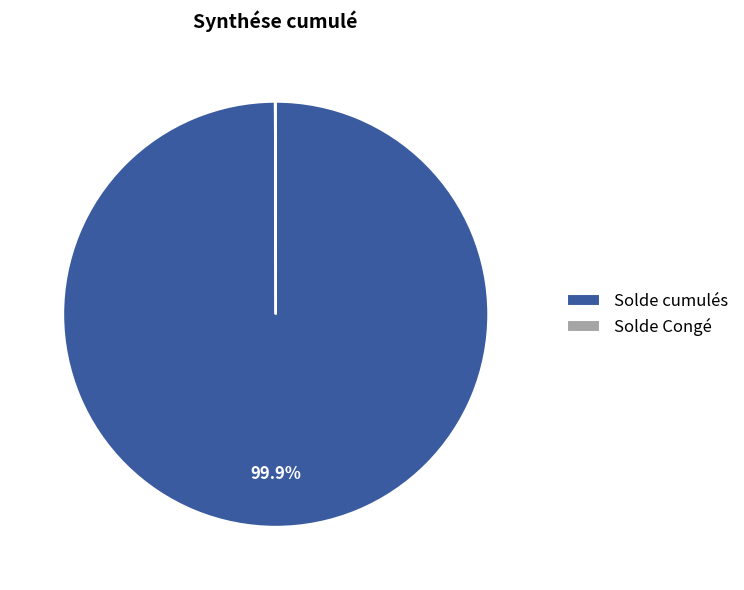

How much of the chart is everything except Solde cumulés?

0.1%